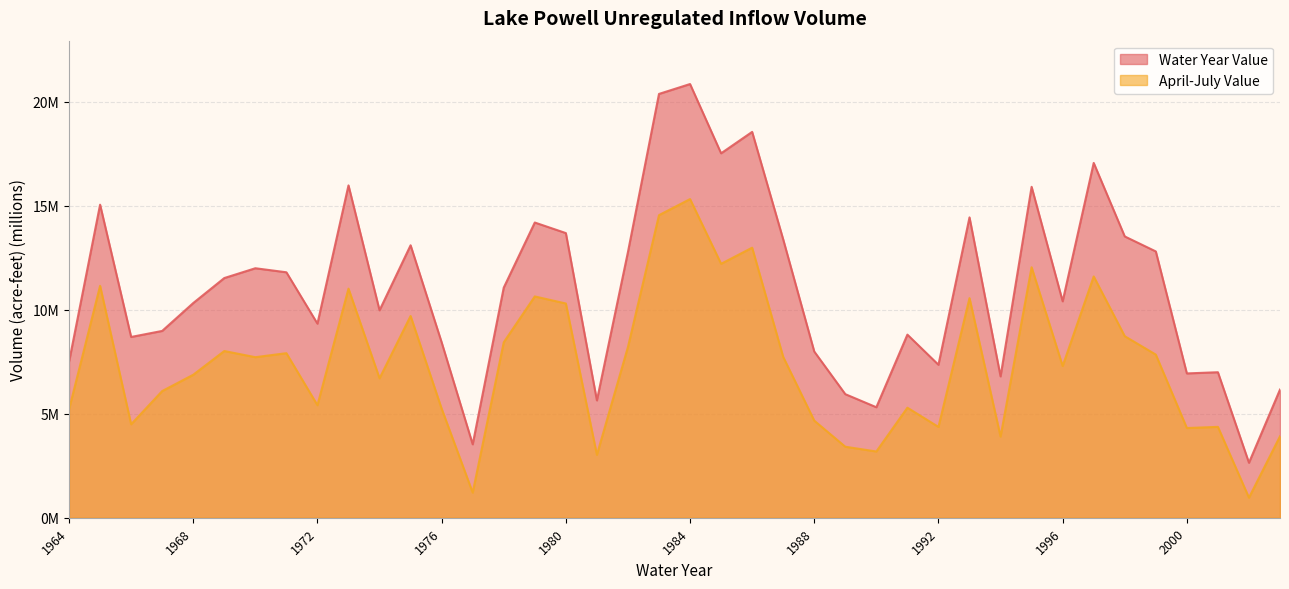

How many lines are shown in the chart?

2